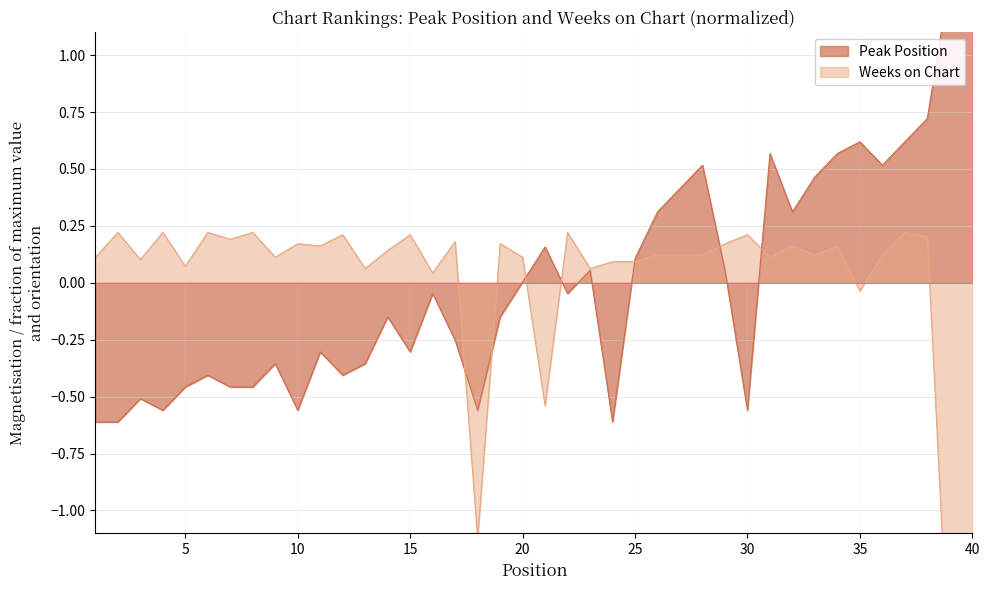

Reading right to left, what are all the values shown in this chart?

Peak Position: 1.4	1.3	0.7	0.6	0.5	0.6	0.6	0.5	0.3	0.6	-0.6	0.1	0.5	0.4	0.3	0.1	-0.6	0.1	-0.0	0.2	0.0	-0.2	-0.6	-0.3	-0.0	-0.3	-0.2	-0.4	-0.4	-0.3	-0.6	-0.4	-0.5	-0.5	-0.4	-0.5	-0.6	-0.5	-0.6	-0.6
Weeks on Chart: -1.8	-1.8	0.2	0.2	0.1	-0.0	0.2	0.1	0.2	0.1	0.2	0.2	0.1	0.1	0.1	0.1	0.1	0.1	0.2	-0.5	0.1	0.2	-1.1	0.2	0.0	0.2	0.1	0.1	0.2	0.2	0.2	0.1	0.2	0.2	0.2	0.1	0.2	0.1	0.2	0.1